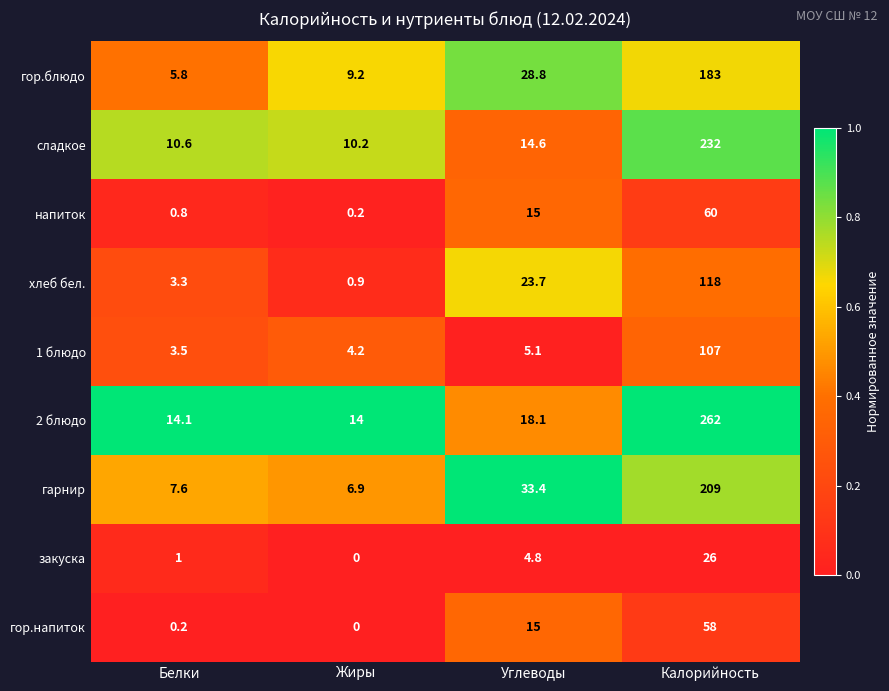

Where does the 2 блюдо series first go above 18?

Углеводы